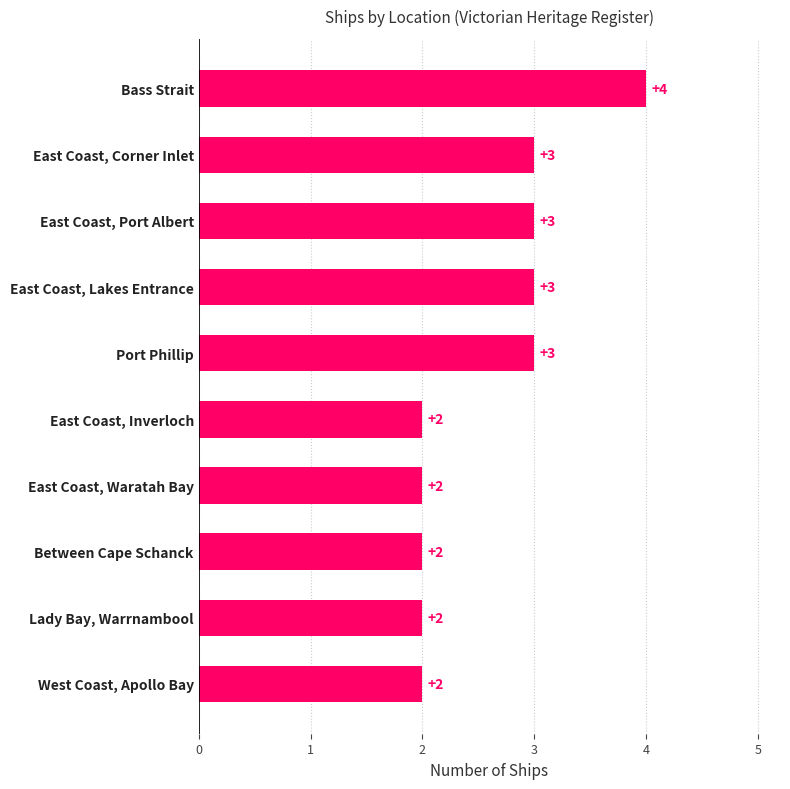

How many distinct data groups are displayed?

1